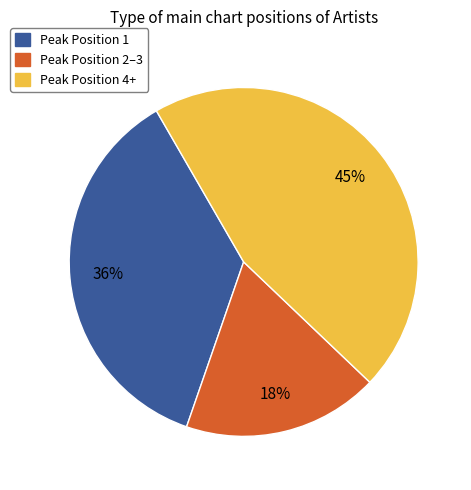

To the nearest percent, what is the average slice percentage?

33%